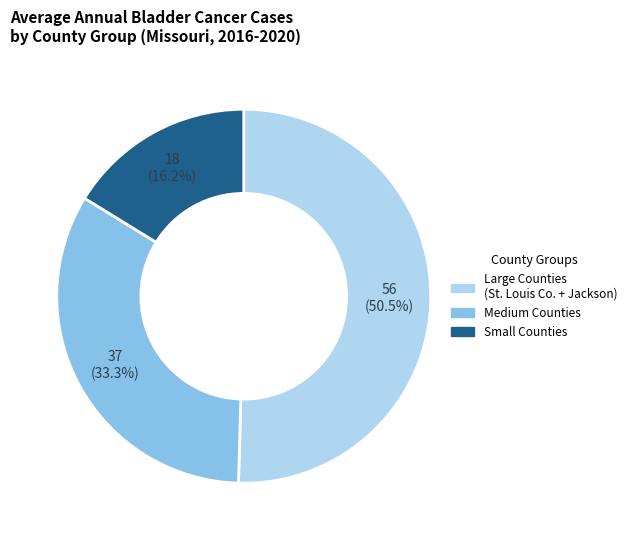

Is there a majority slice in this chart?

Yes